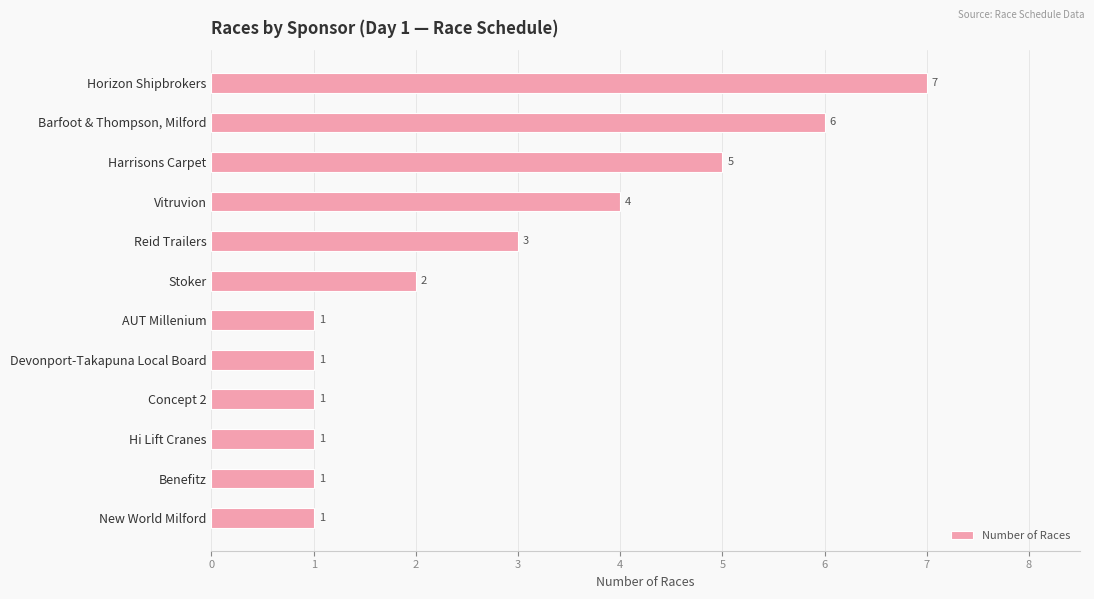

How many distinct data groups are displayed?

1